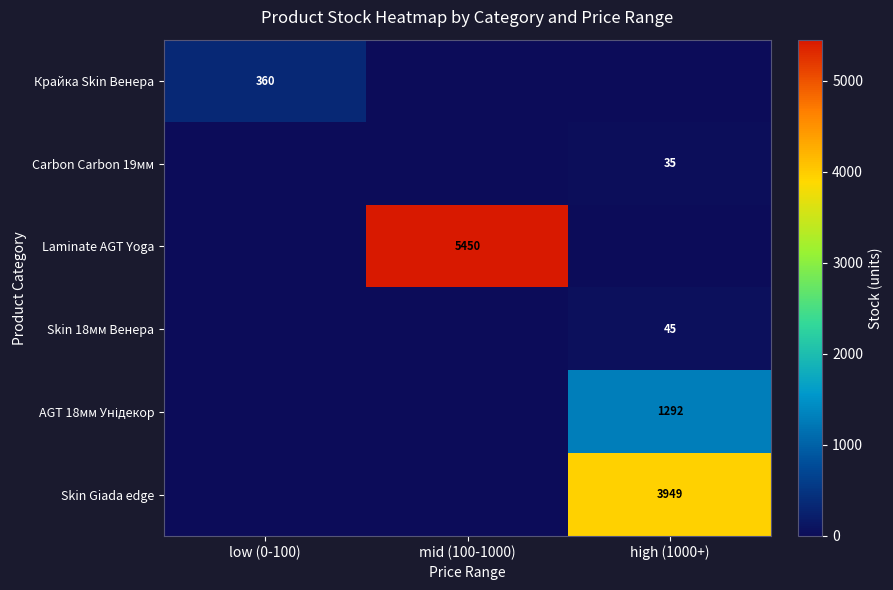

What is the average value of the Skin Giada edge series?

1316